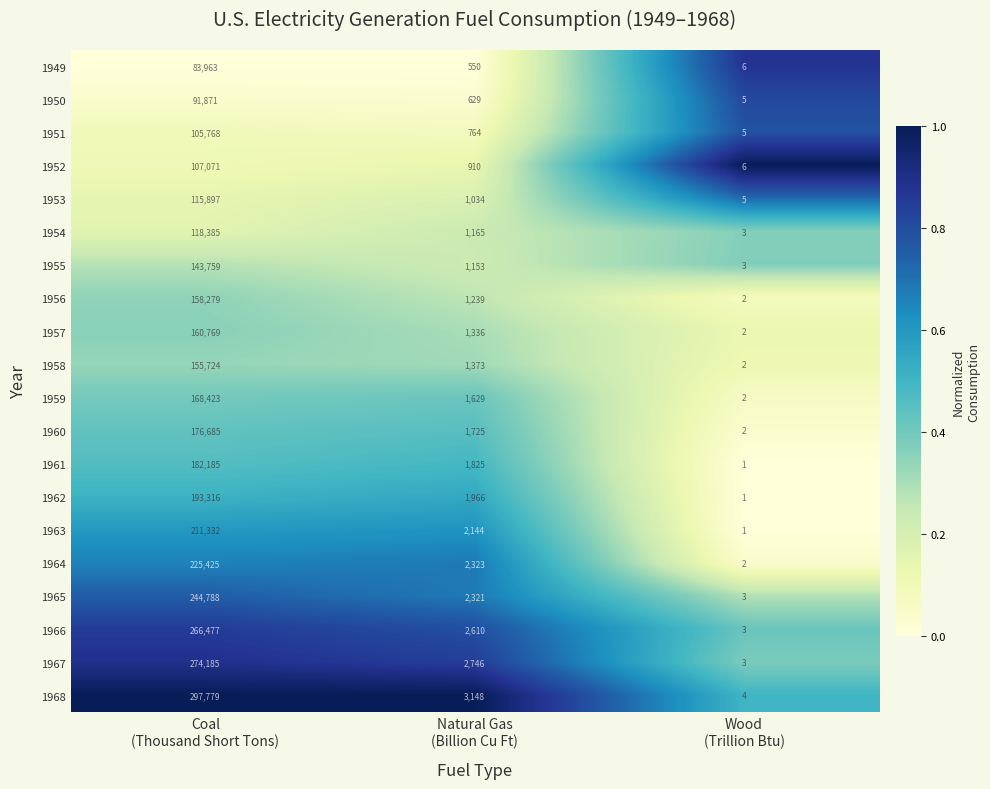

Which series has the widest spread of values?

1968